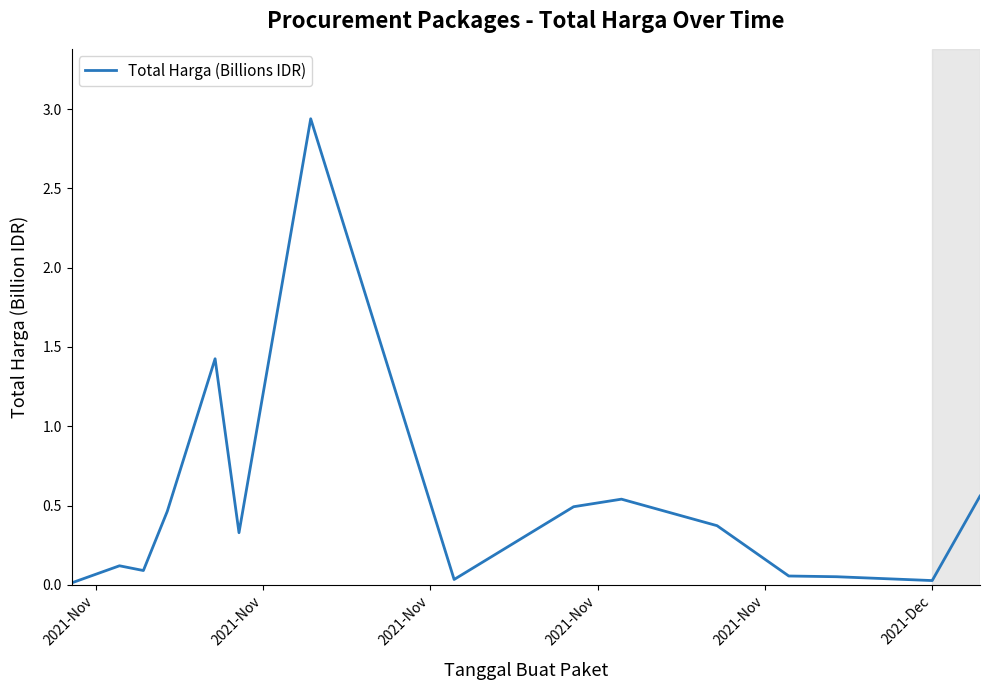

Does the chart display data point markers on the line(s)?

No